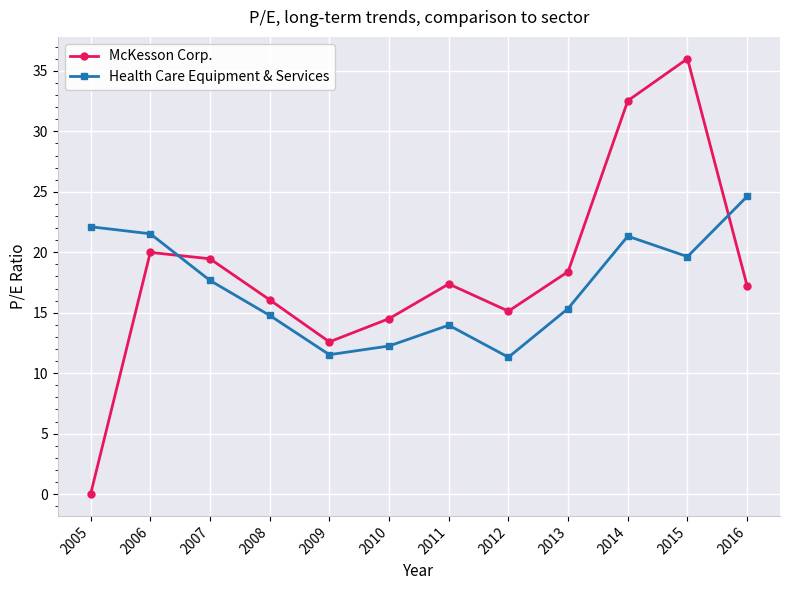

At which label does McKesson Corp. first exceed 17?

2006